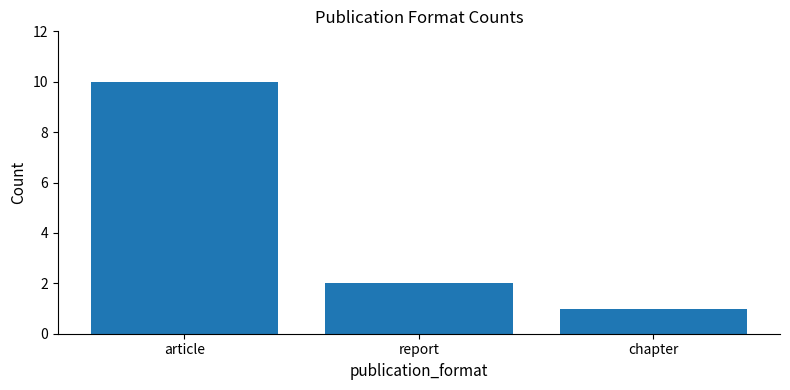

At which label is the value closest to 5?

report